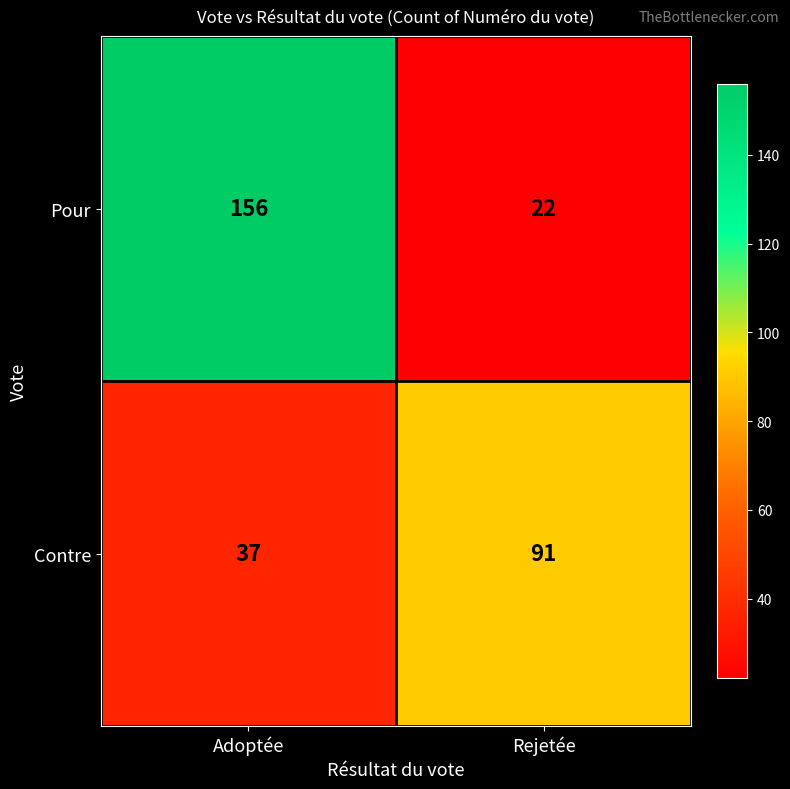

What is the maximum value for Contre?

91